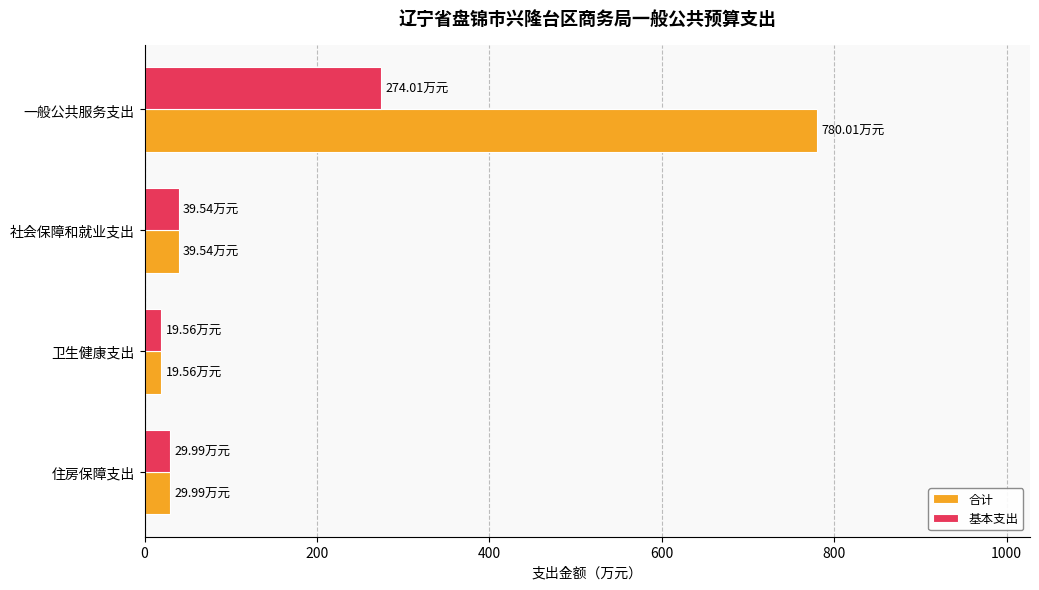

What is the average value of the 基本支出 series?

90.8